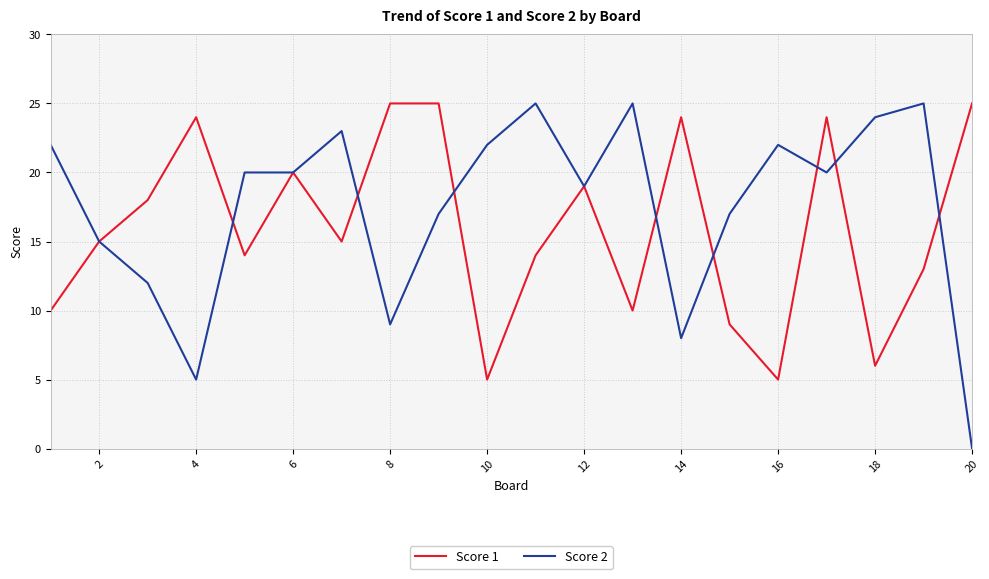

What is the difference between the maximum and minimum values in the Score 2 series?

25